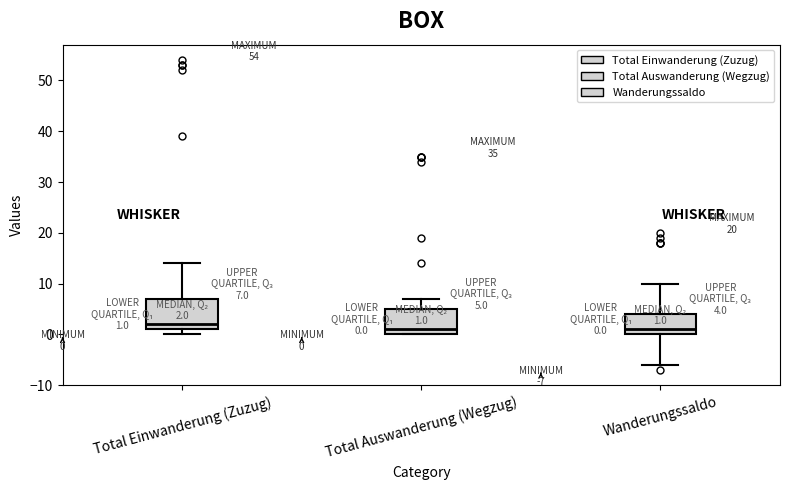

Which box is the tallest, from its lower edge to its upper edge?

Total Einwanderung (Zuzug)